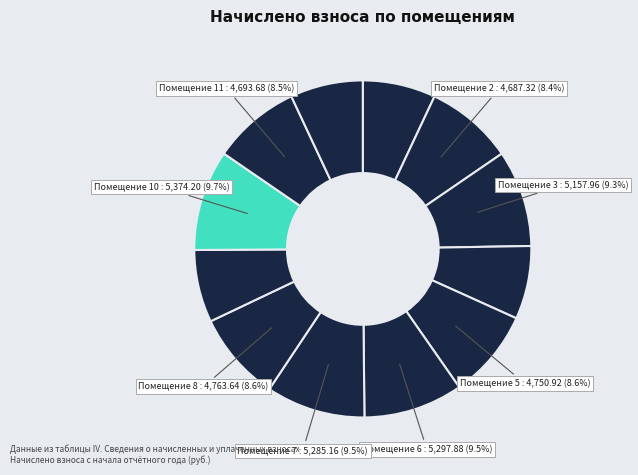

Count the number of slices in the pie.

12